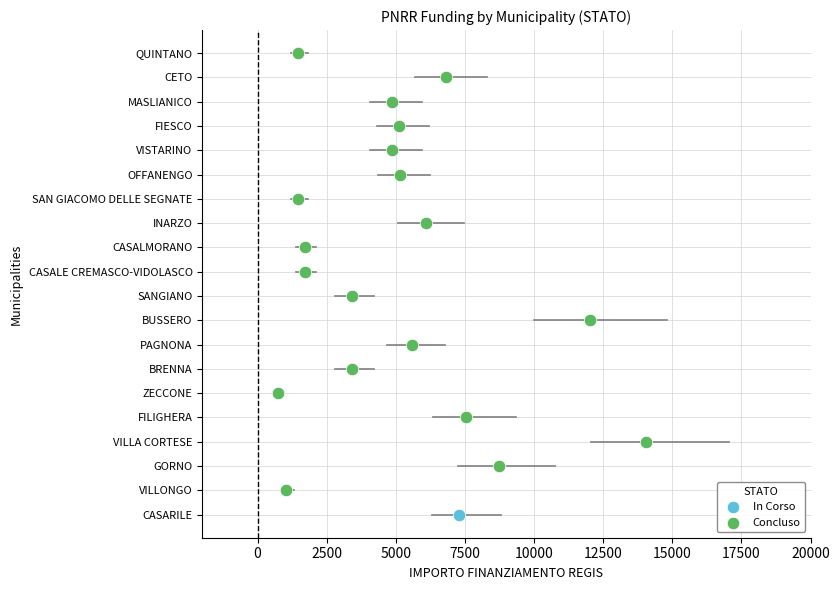

What are all the series names shown in the legend?

In Corso, Concluso